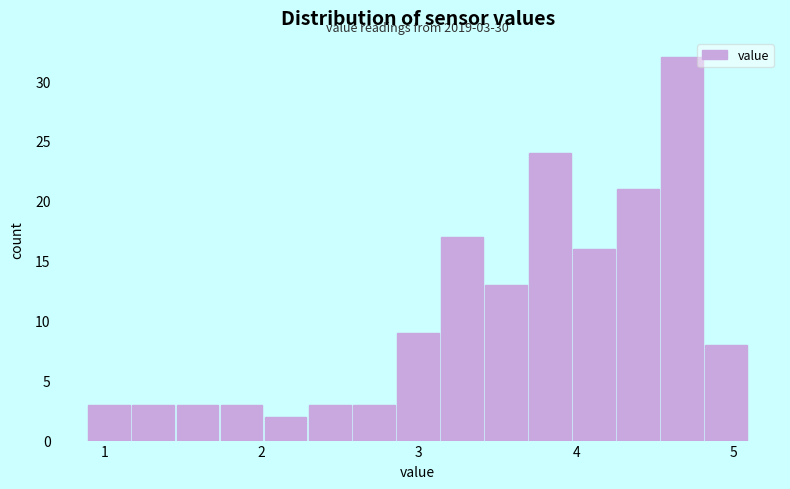

Read against the x-axis, roughly where is the centre of the tallest bar?

4.7